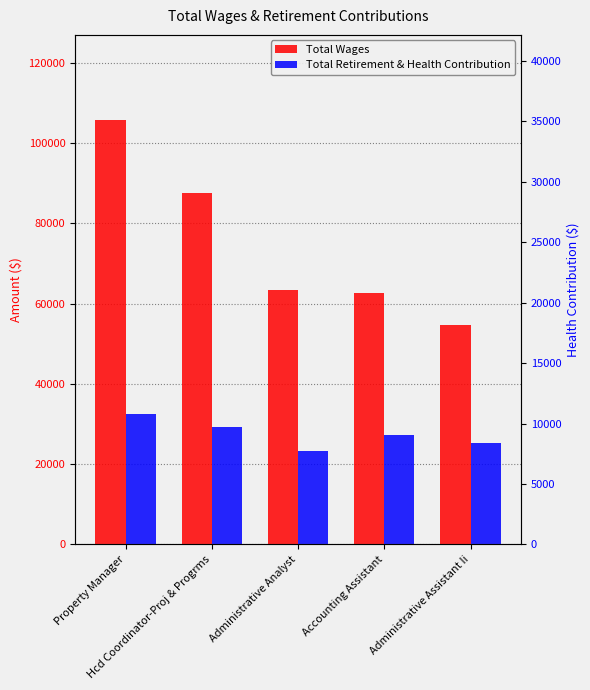

Which category has the highest value in the Total Retirement & Health Contribution series?

Property Manager